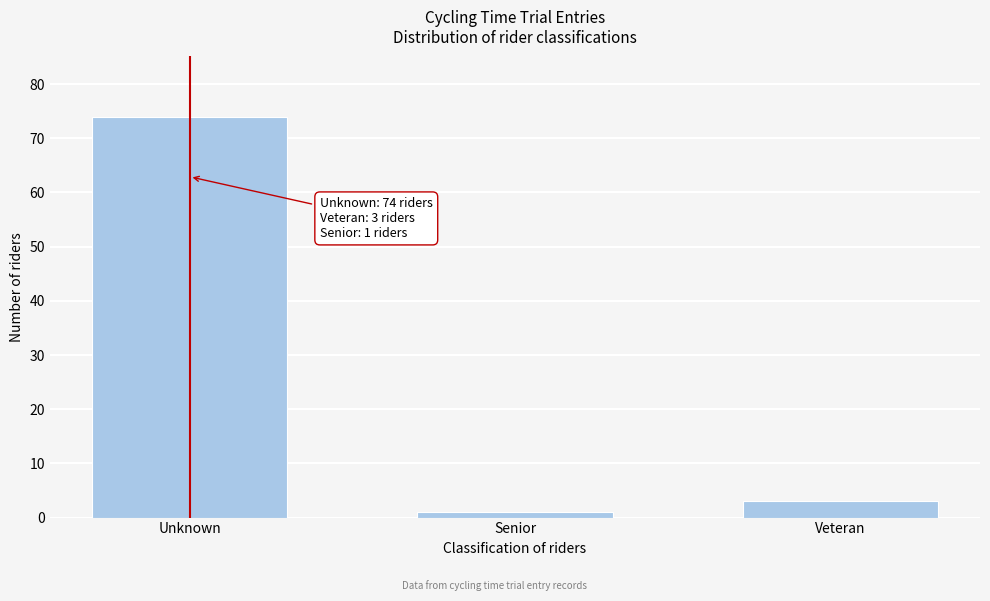

Reading right to left, transcribe all the data shown in this chart.

3	1	74